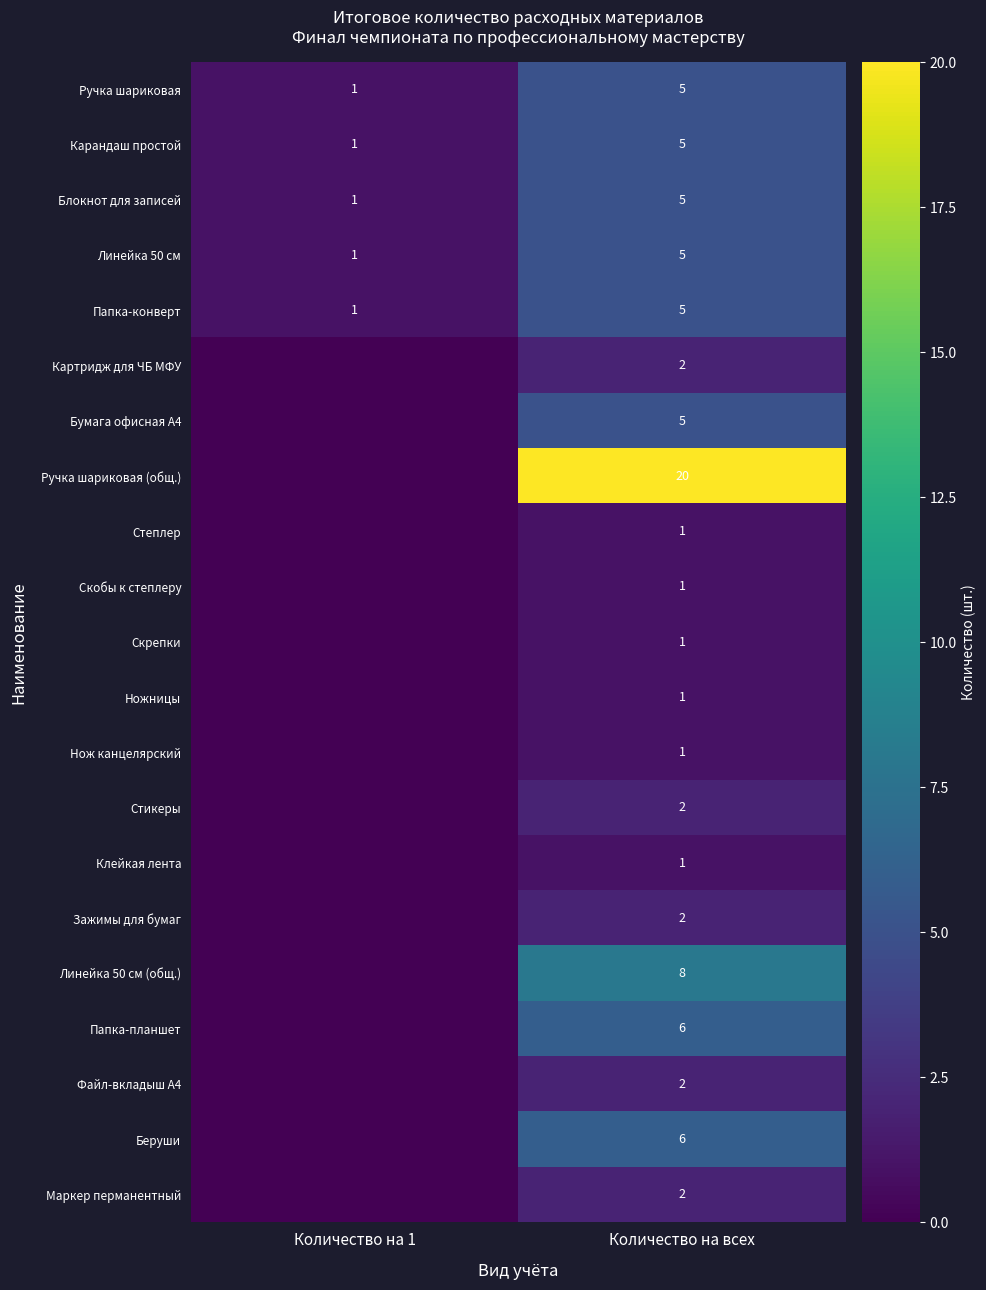

What is the average value of the Ручка шариковая series?

3